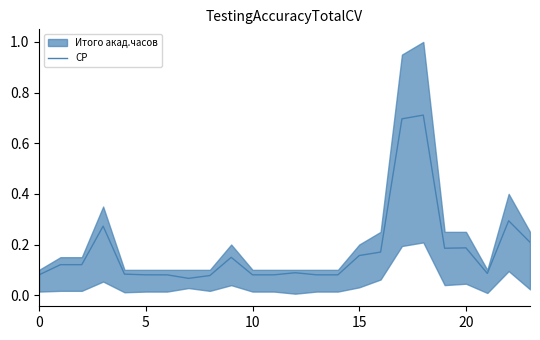

At which category does the chart reach its peak across all series?

18